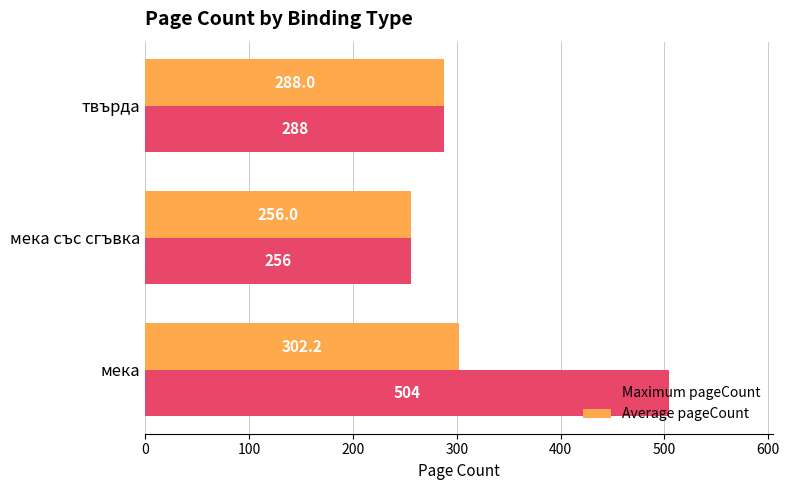

Rank the categories by Maximum pageCount value from lowest to highest.

мека със сгъвка, твърда, мека